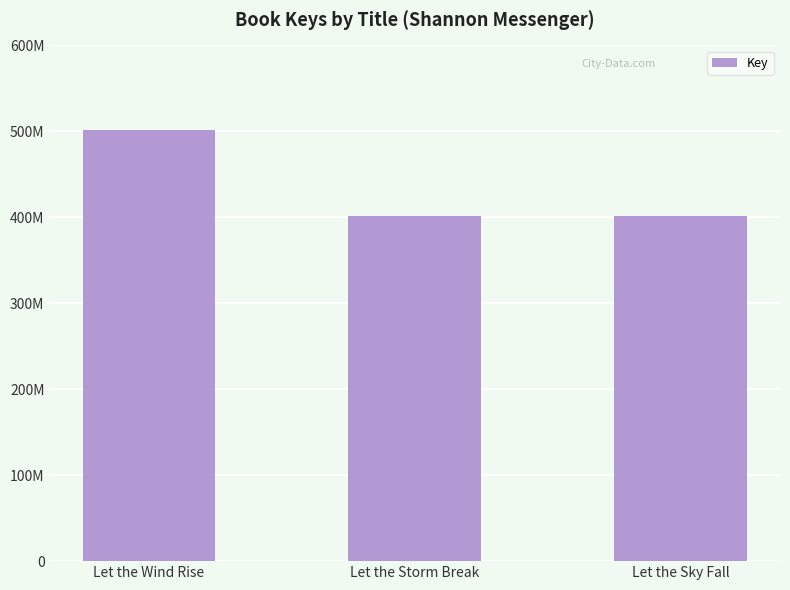

List the labels in order of value, smallest first.

Let the Sky Fall, Let the Storm Break, Let the Wind Rise